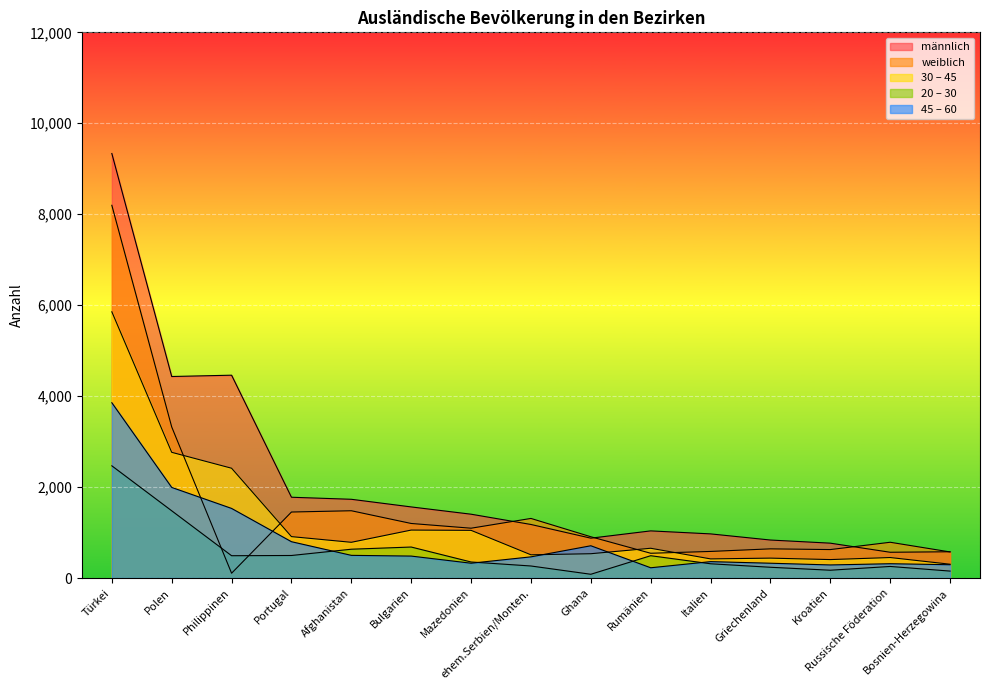

Reading right to left, extract all data points from this chart.

männlich: Bosnien-Herzegowina=577	Russische Föderation=566	Kroatien=766	Griechenland=835	Italien=970	Rumänien=1036	Ghana=876	ehem.Serbien/Monten.=1177	Mazedonien=1403	Bulgarien=1563	Afghanistan=1731	Portugal=1776	Philippinen=4460	Polen=4431	Türkei=9335
weiblich: Bosnien-Herzegowina=573	Russische Föderation=786	Kroatien=625	Griechenland=641	Italien=584	Rumänien=544	Ghana=907	ehem.Serbien/Monten.=1310	Mazedonien=1095	Bulgarien=1199	Afghanistan=1479	Portugal=1451	Philippinen=105	Polen=3322	Türkei=8196
30 – 45: Bosnien-Herzegowina=303	Russische Föderation=450	Kroatien=405	Griechenland=437	Italien=420	Rumänien=654	Ghana=534	ehem.Serbien/Monten.=510	Mazedonien=1048	Bulgarien=1054	Afghanistan=785	Portugal=910	Philippinen=2414	Polen=2764	Türkei=5854
20 – 30: Bosnien-Herzegowina=152	Russische Föderation=254	Kroatien=171	Griechenland=236	Italien=313	Rumänien=490	Ghana=82	ehem.Serbien/Monten.=264	Mazedonien=352	Bulgarien=681	Afghanistan=633	Portugal=495	Philippinen=490	Polen=1478	Türkei=2467
45 – 60: Bosnien-Herzegowina=292	Russische Föderation=314	Kroatien=287	Griechenland=325	Italien=360	Rumänien=225	Ghana=709	ehem.Serbien/Monten.=465	Mazedonien=325	Bulgarien=482	Afghanistan=498	Portugal=798	Philippinen=1530	Polen=1992	Türkei=3854